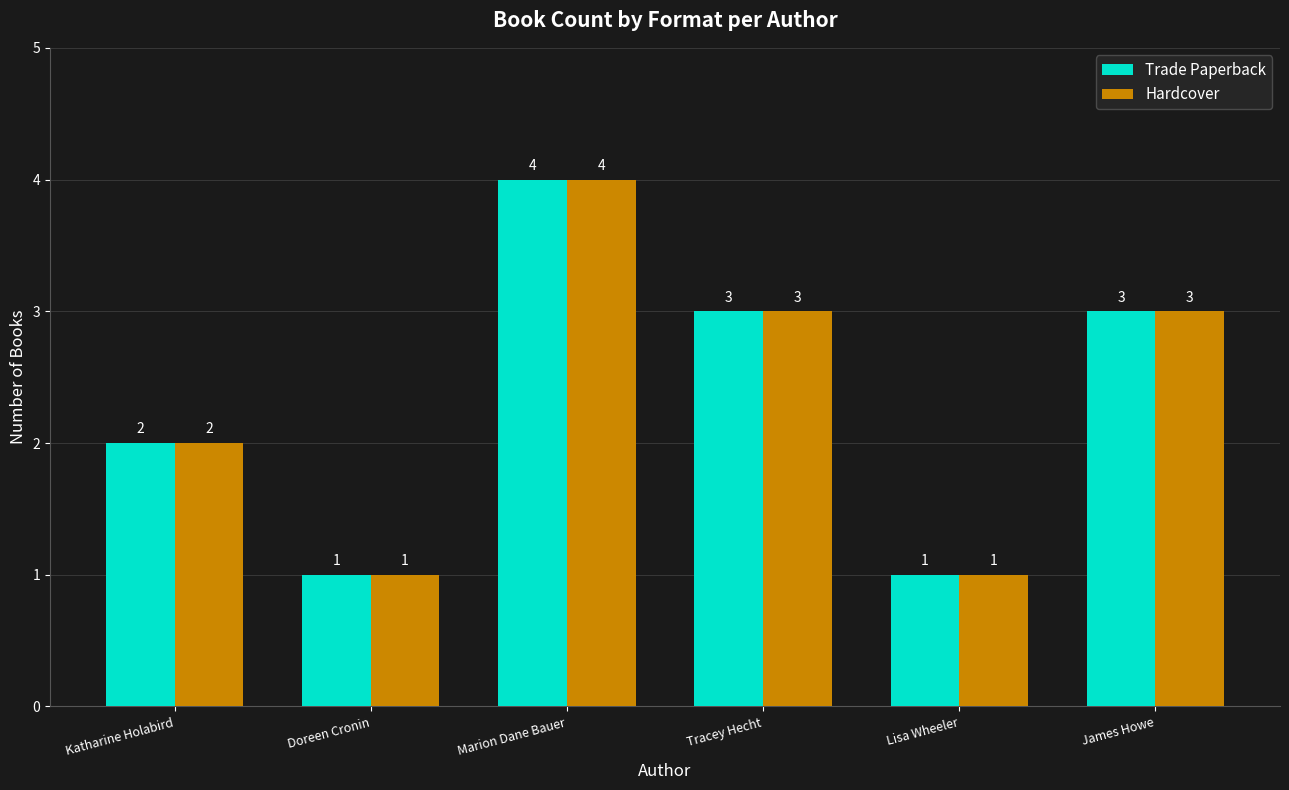

What is the label of the 5th bar from the right?

Doreen Cronin